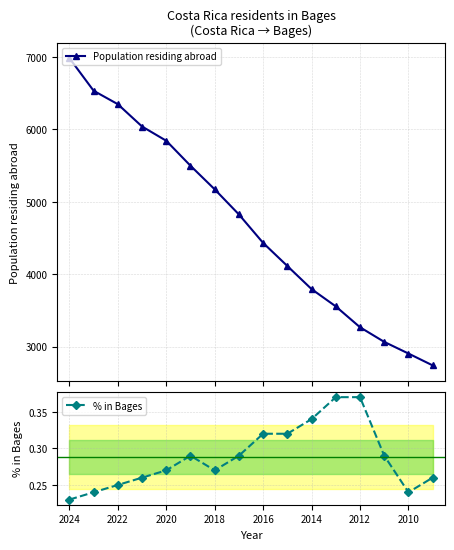

How many lines are shown in the chart?

2